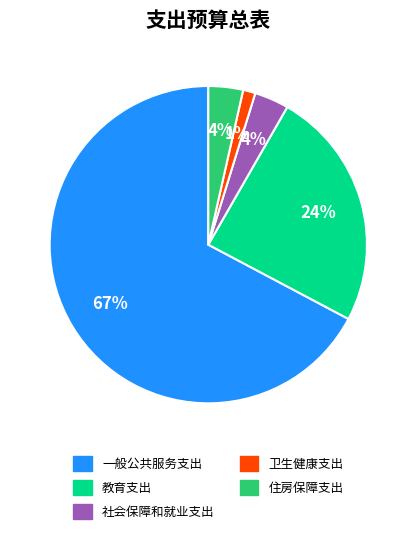

To the nearest percent, what percentage of the pie is 住房保障支出?

4%